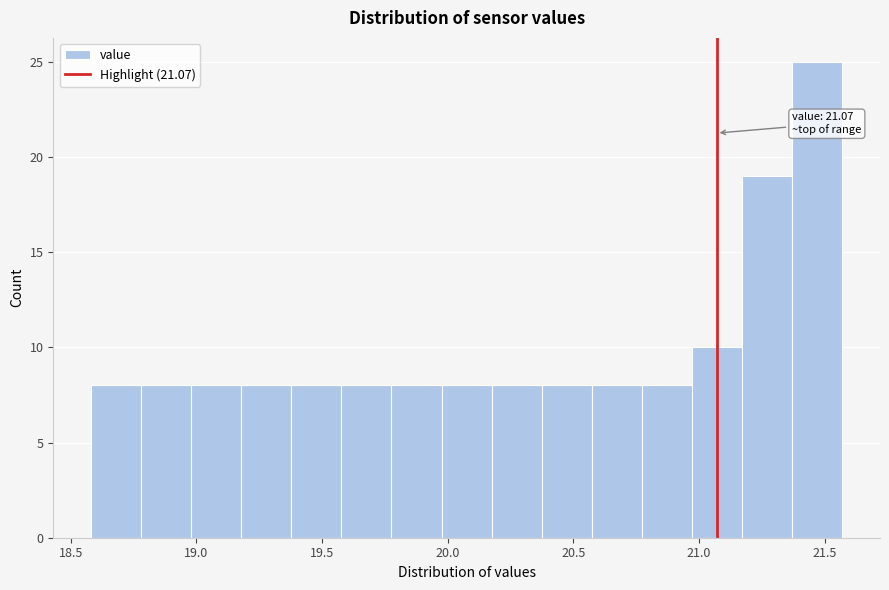

Read against the x-axis, roughly where is the centre of the tallest bar?

21.45